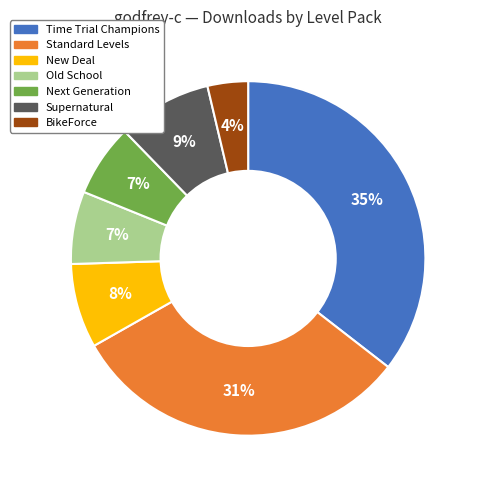

Approximately how many times larger is the value at BikeForce compared to Supernatural?

0.4